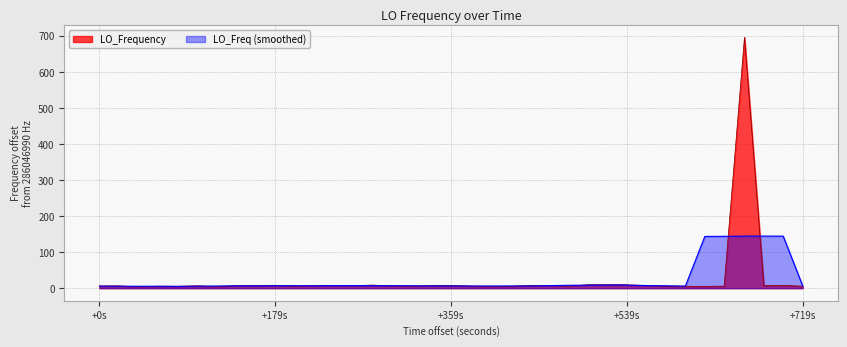

Which series has the largest range (max minus min)?

LO_Frequency